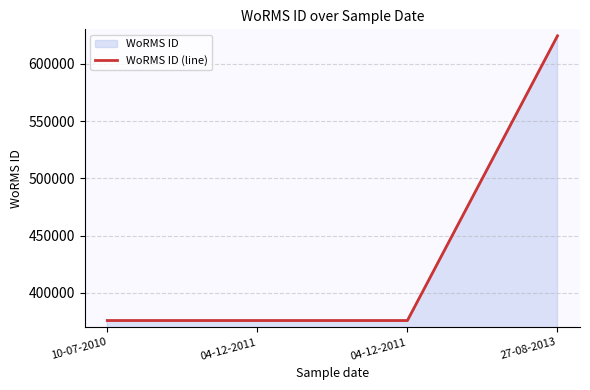

List the labels in order of value, smallest first.

10-07-2010, 04-12-2011, 04-12-2011, 27-08-2013